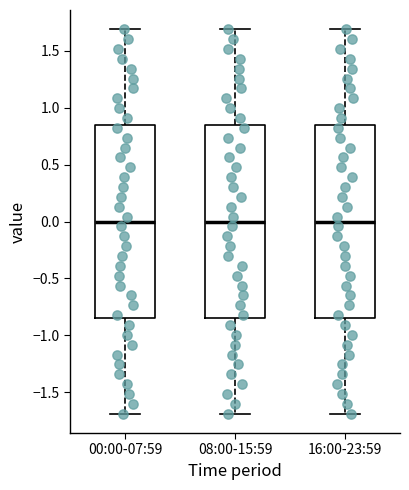

Where does the median line of the box for 16:00-23:59 sit on the y-axis? The values are not printed on the chart, so give them approximately, as read against the axis.

0.00